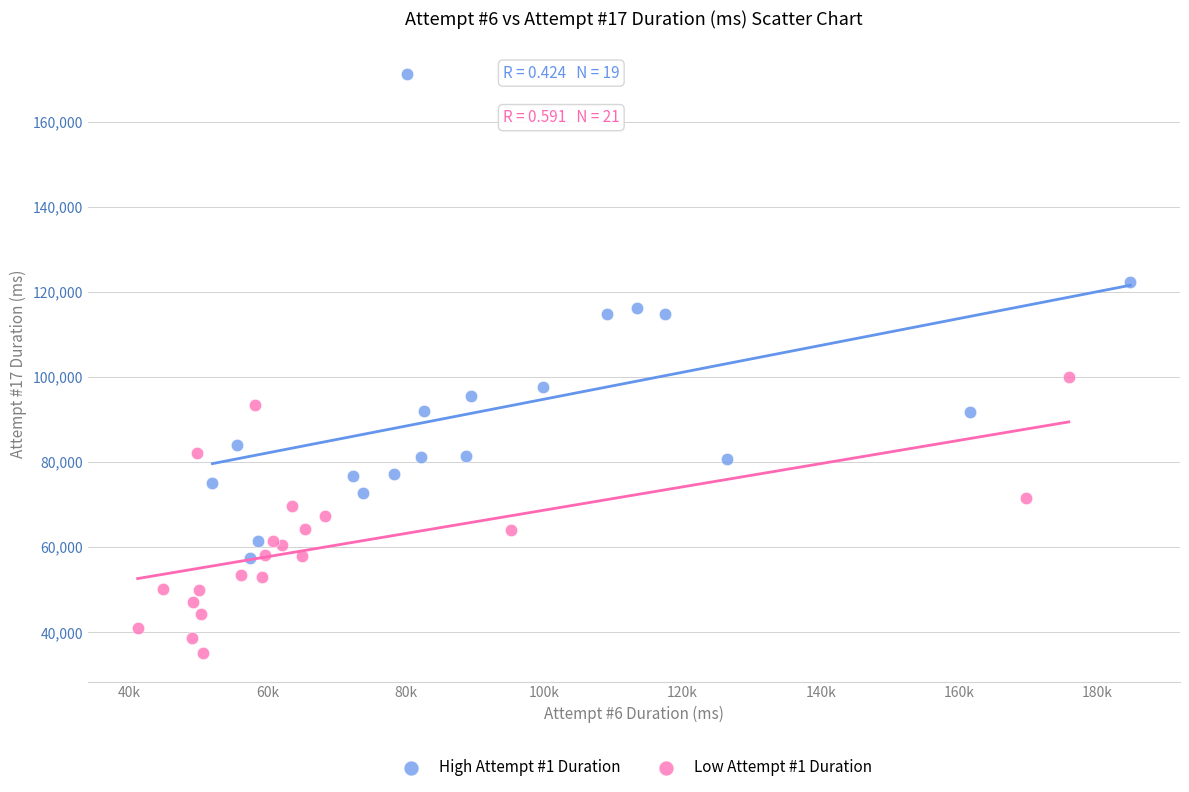

Which series reaches the maximum Y coordinate?

High Attempt #1 Duration